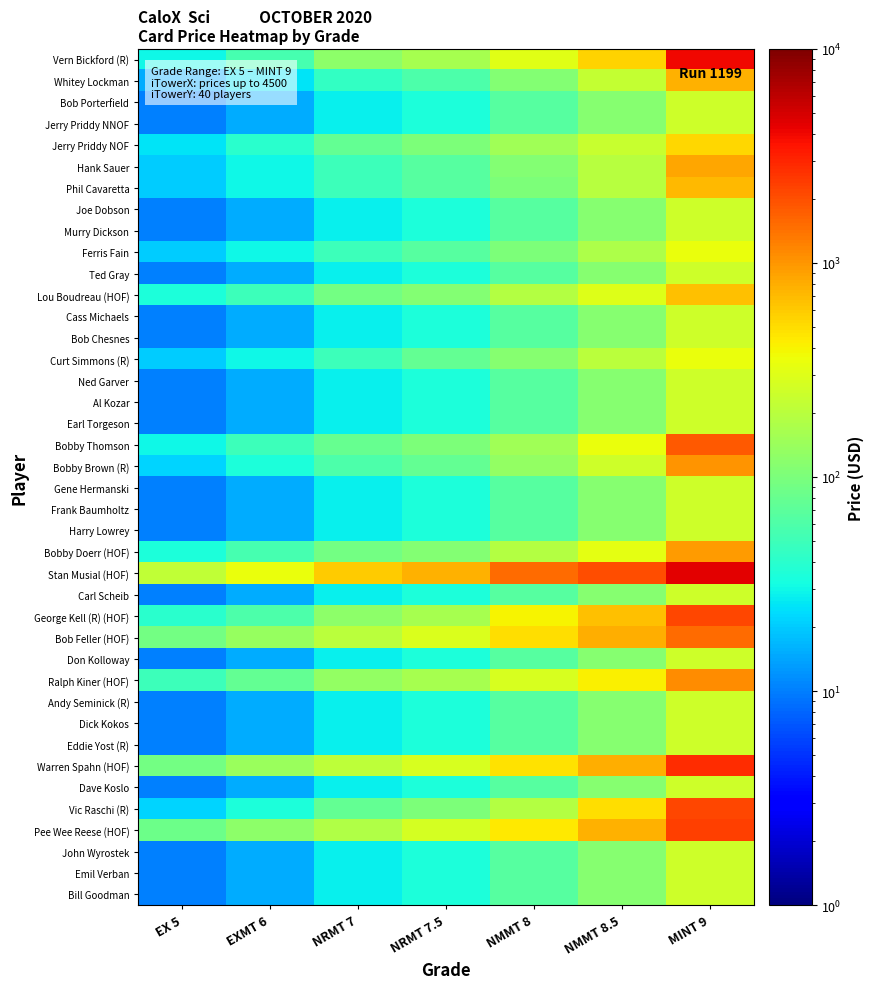

What is the smallest value displayed?

10